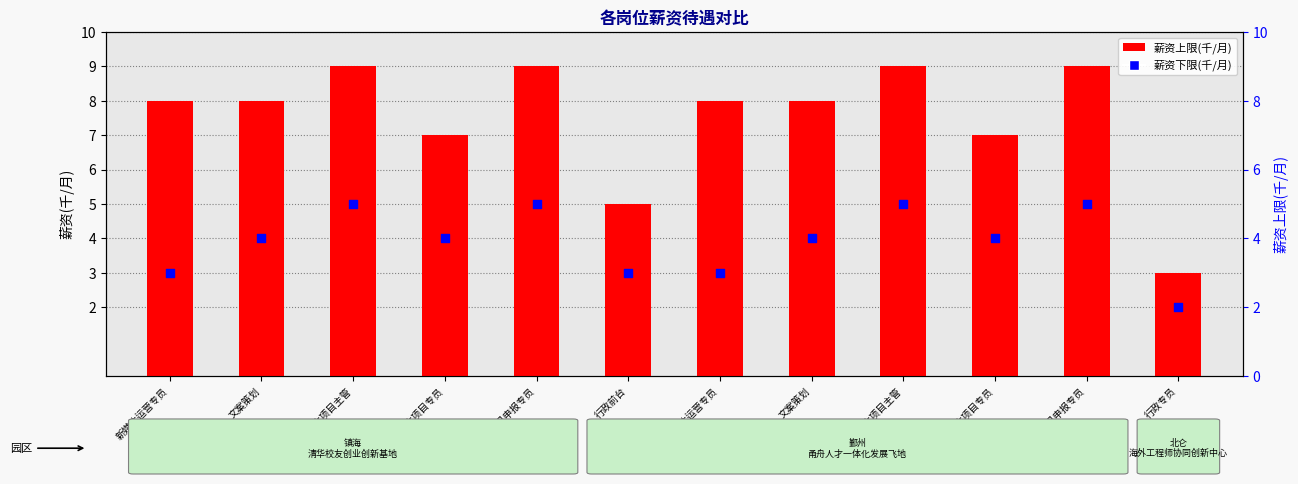

What are all the series names shown in the legend?

薪资上限(千/月), 薪资下限(千/月)